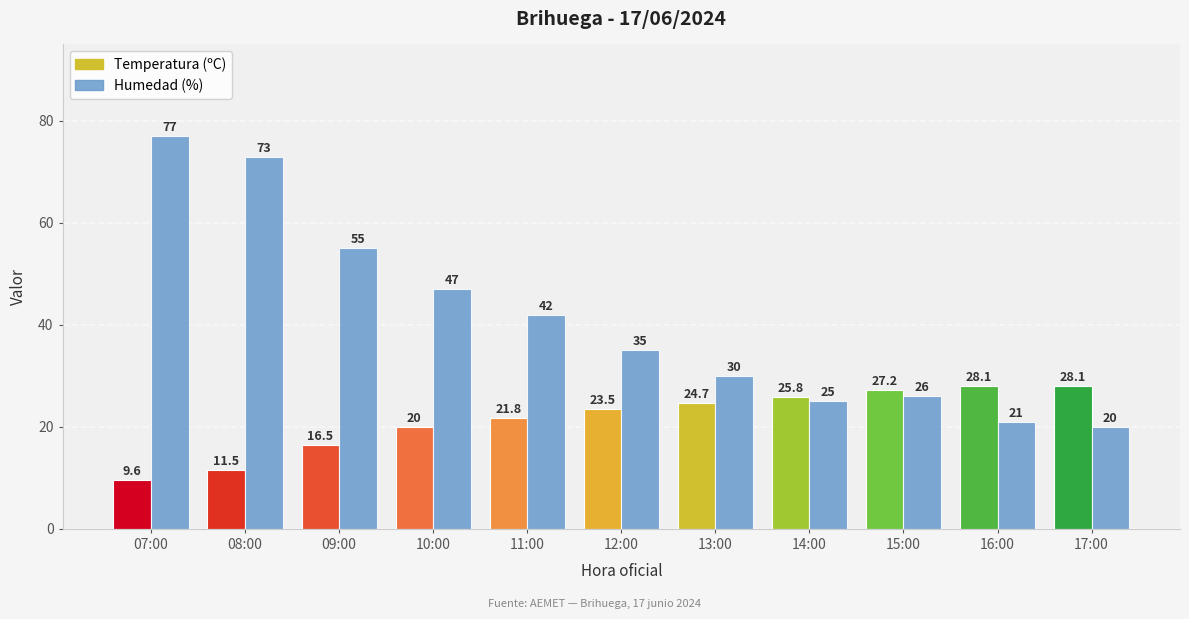

The value at 15:00 is 39. True or false?

False